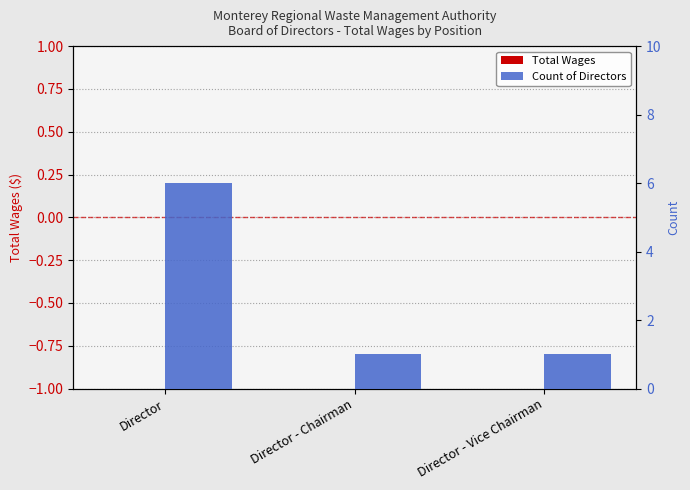

What is the difference between the maximum and second lowest values in the Count of Directors series?

5